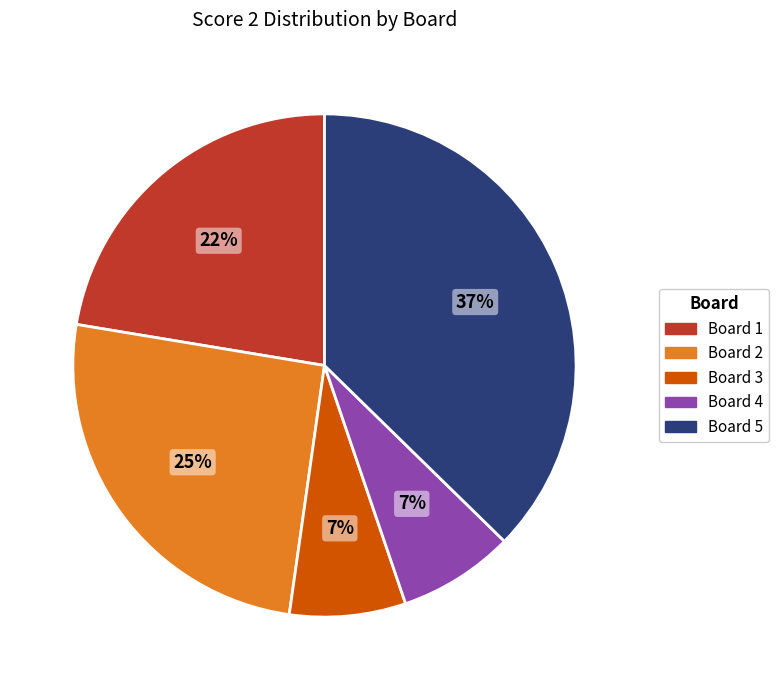

Does any single category account for the majority?

No